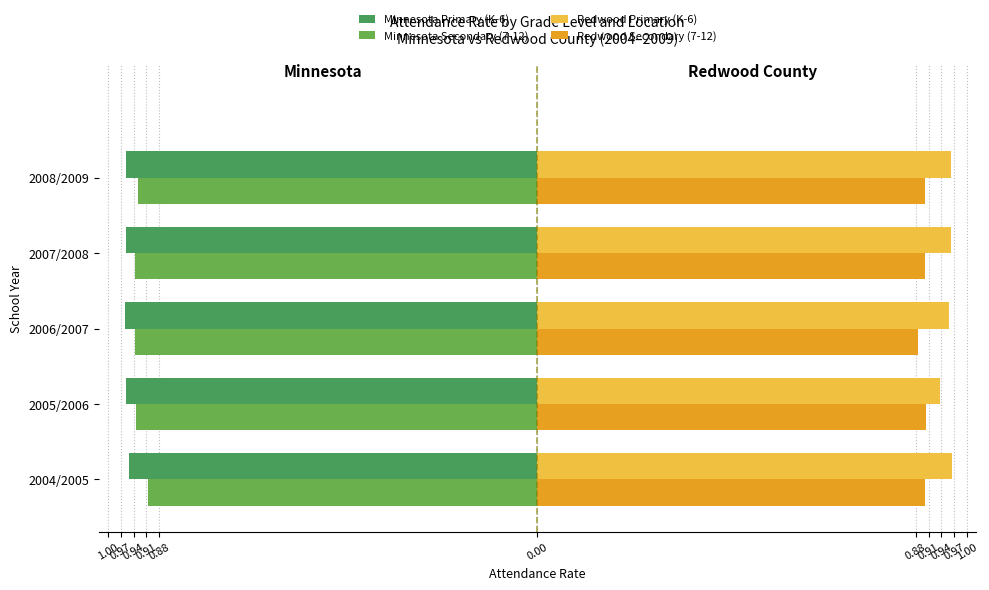

How many Redwood Secondary (7-12) values are between 0 and 1?

5